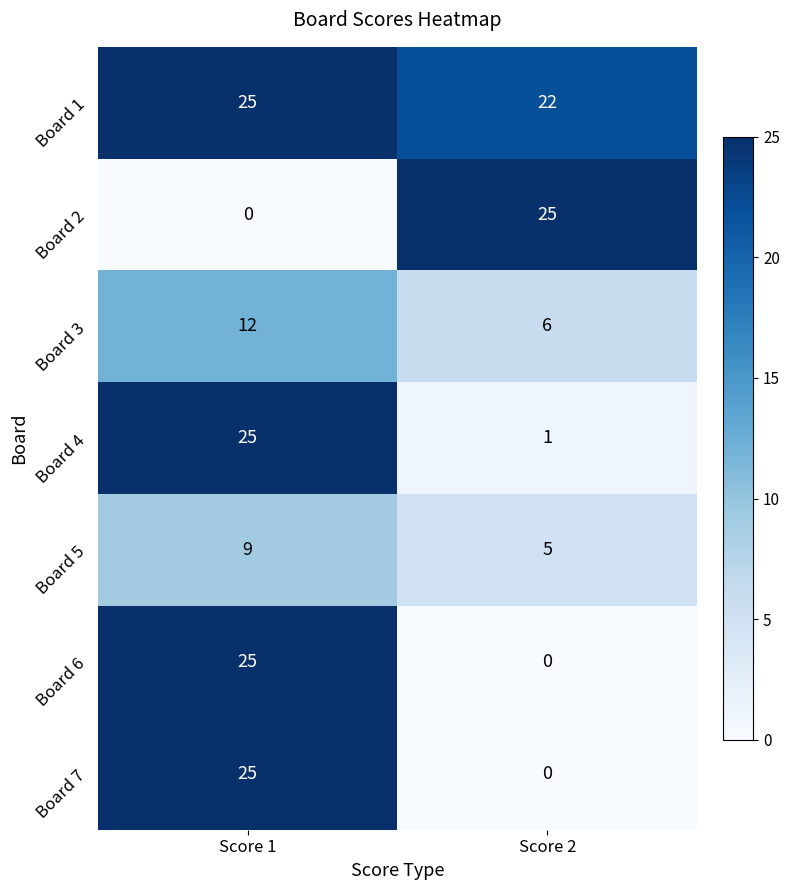

True or false: Board 1 has a value of 25 at Score 1.

True